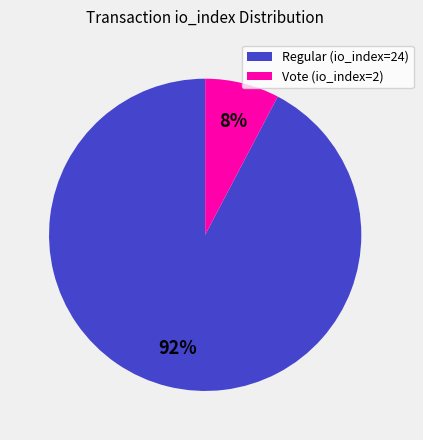

Rank the categories by value from lowest to highest.

Vote (io_index=2), Regular (io_index=24)